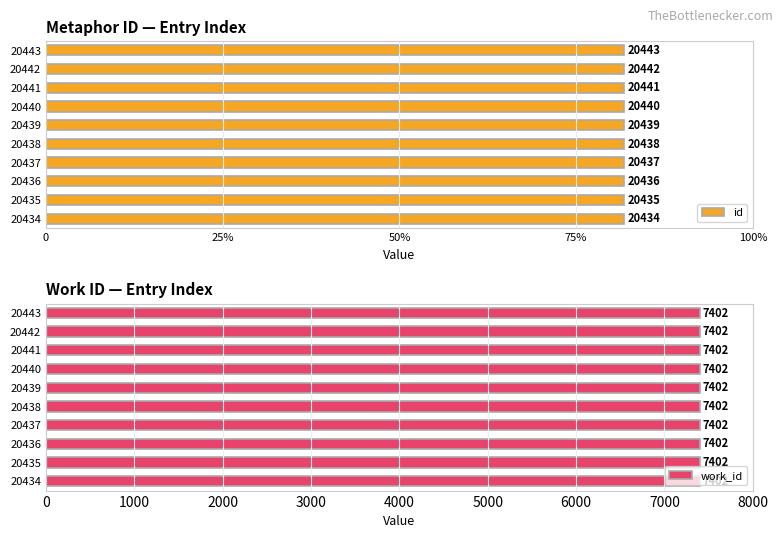

How many id values are between 81 and 82?

10